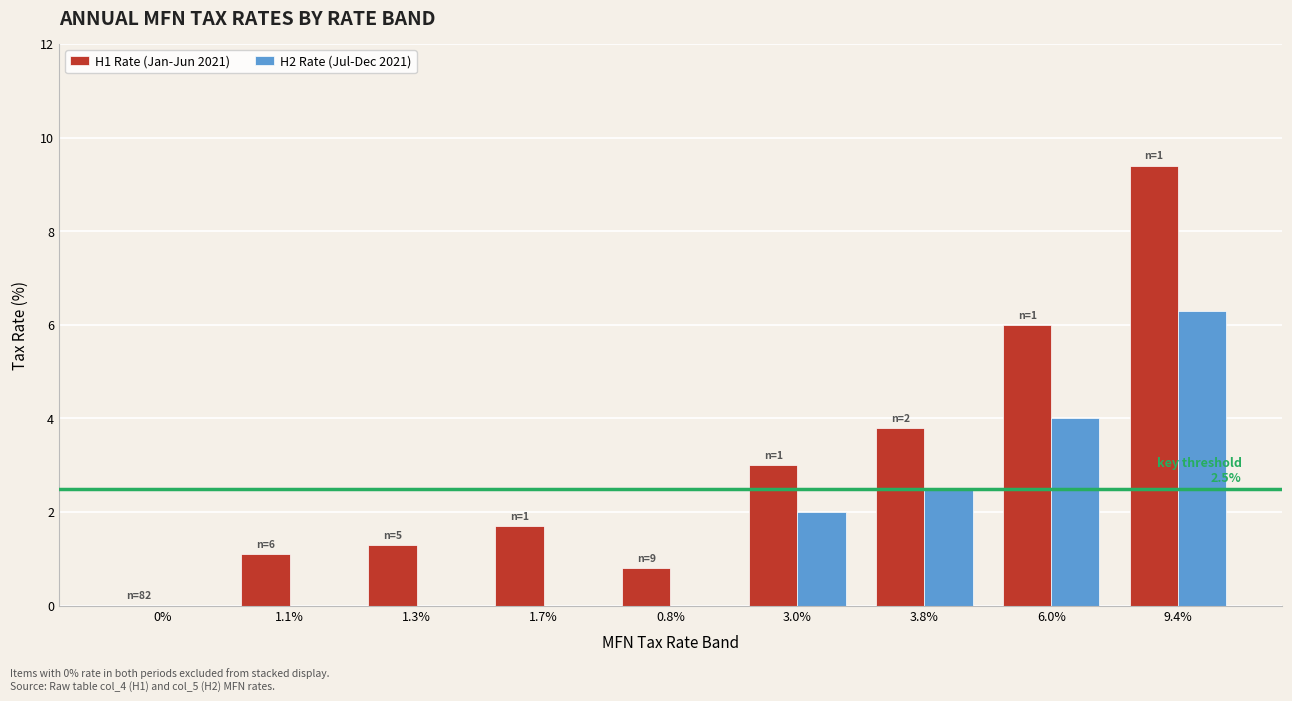

At which category is the sum across all series the highest?

9.4%